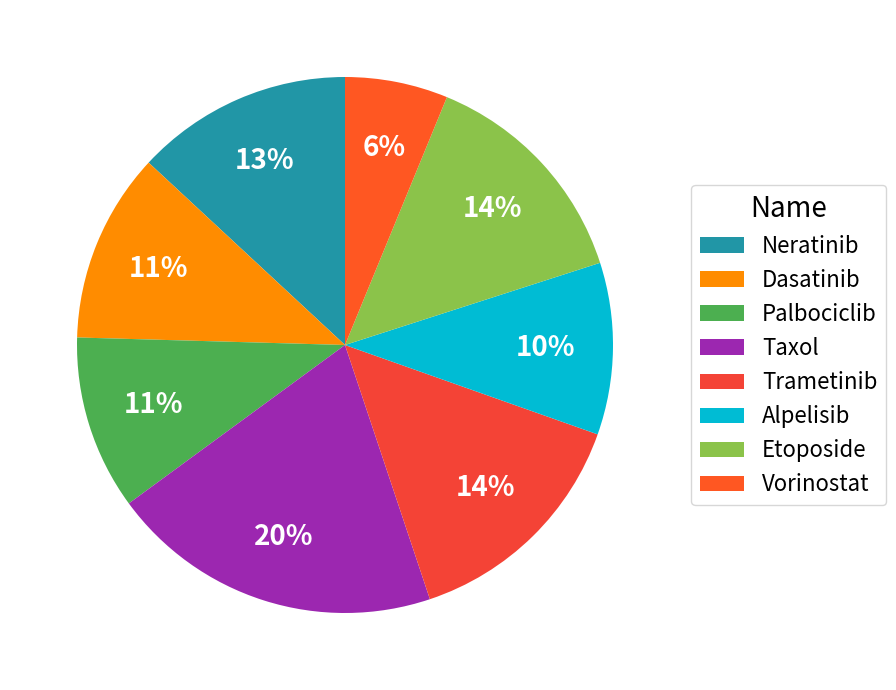

Which slice is the smallest?

Vorinostat